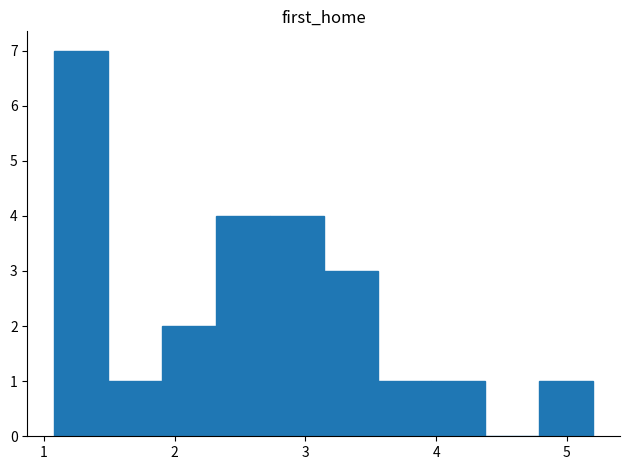

Reading left to right, list every bar in this chart as the range it spans on the x-axis followed by its height. Neither the bar edges nor the heights are printed on the chart, so give them approximately, as read against the axes.

1.1 to 1.5: 7
1.5 to 1.9: 1
1.9 to 2.3: 2
2.3 to 2.7: 4
2.7 to 3.1: 4
3.1 to 3.6: 3
3.6 to 4.0: 1
4.0 to 4.4: 1
4.4 to 4.8: 0
4.8 to 5.2: 1